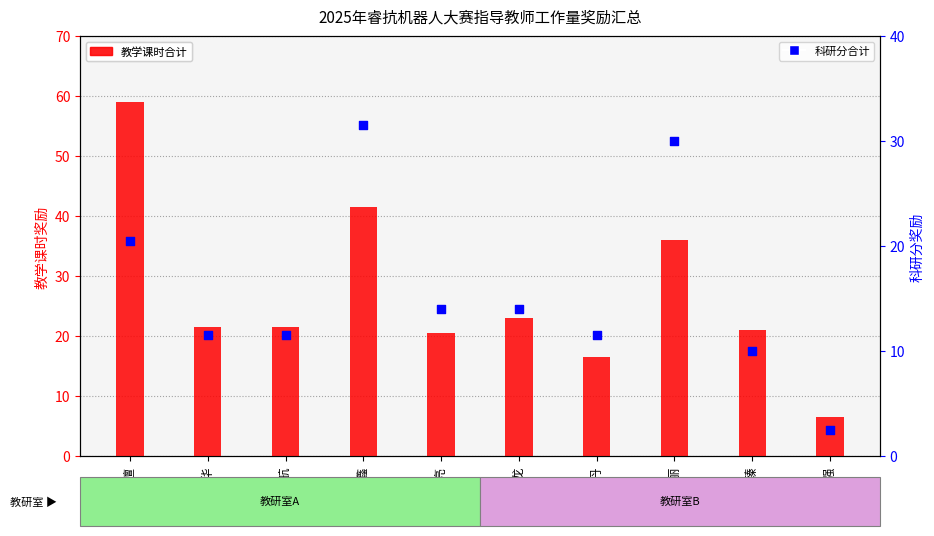

At how many categories does at least one series exceed 52?

1